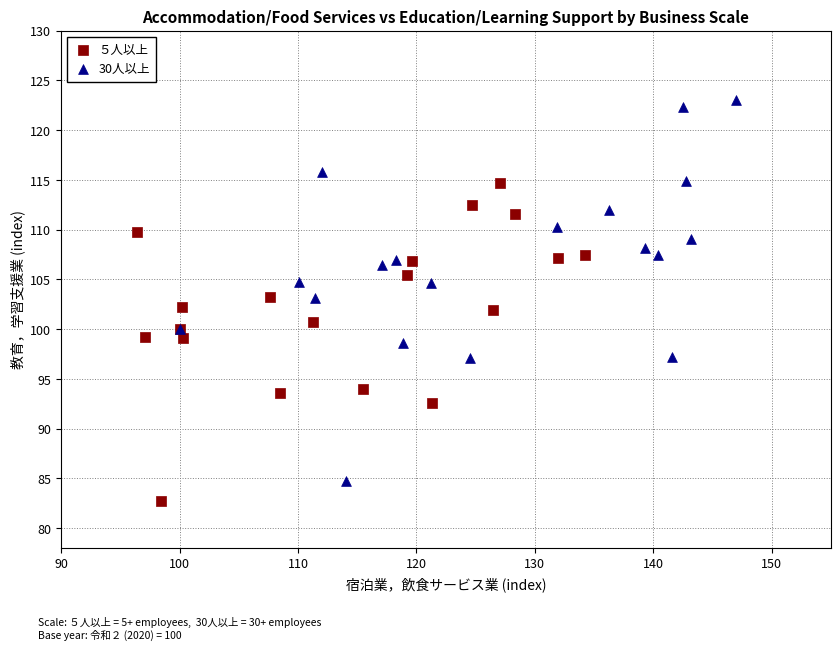

Which series has the largest Y range (max minus min)?

30人以上